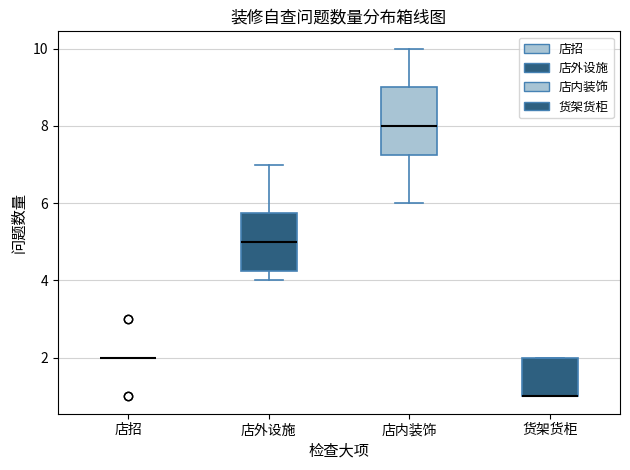

Comparing the boxes themselves (not the whiskers), which one is the tallest?

店内装饰